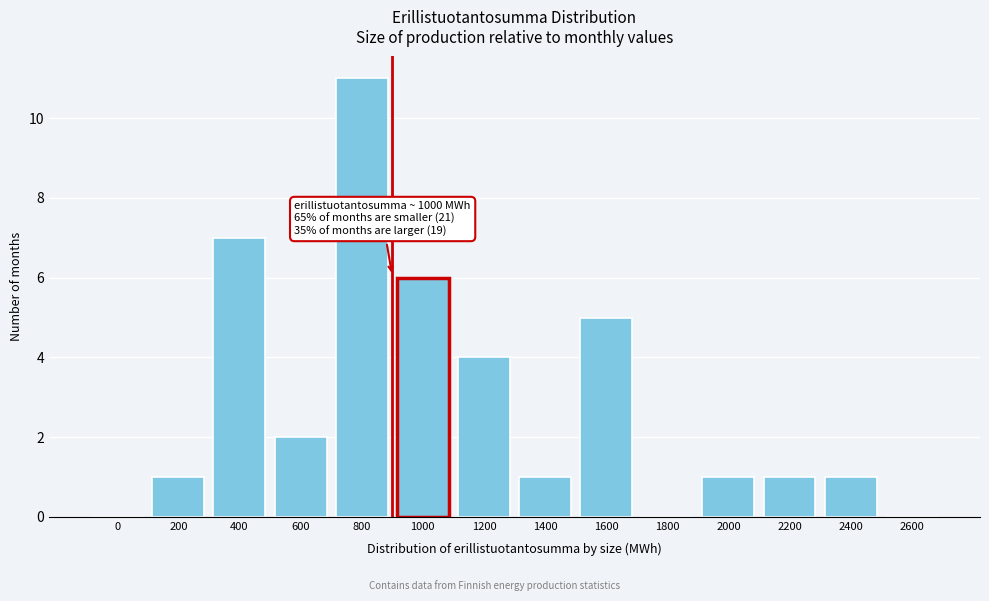

Reading left to right, transcribe all the data shown in this chart.

0=0	200=1	400=7	600=2	800=11	1000=6	1200=4	1400=1	1600=5	1800=0	2000=1	2200=1	2400=1	2600=0